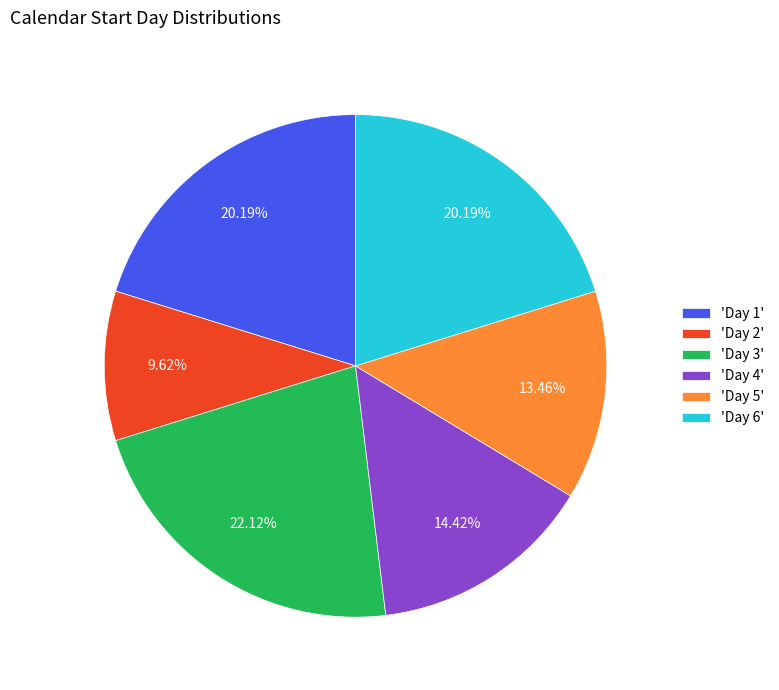

How many segments does this pie chart have?

6